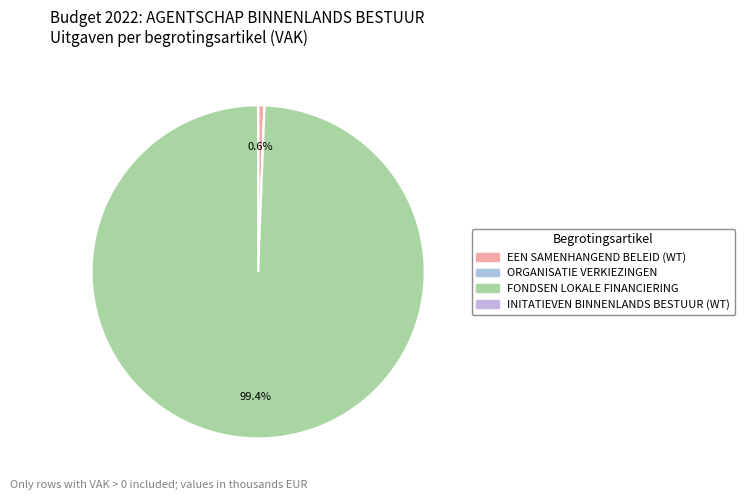

Which category has the biggest portion of the pie?

FONDSEN LOKALE FINANCIERING